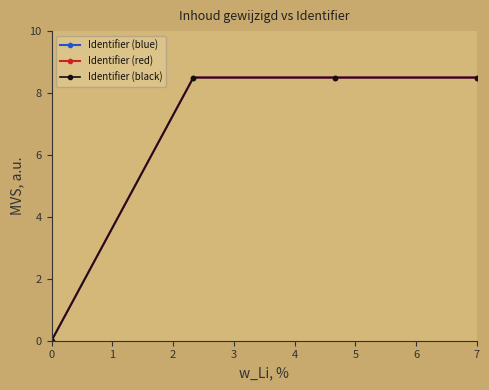

Does the chart have visible grid lines?

No